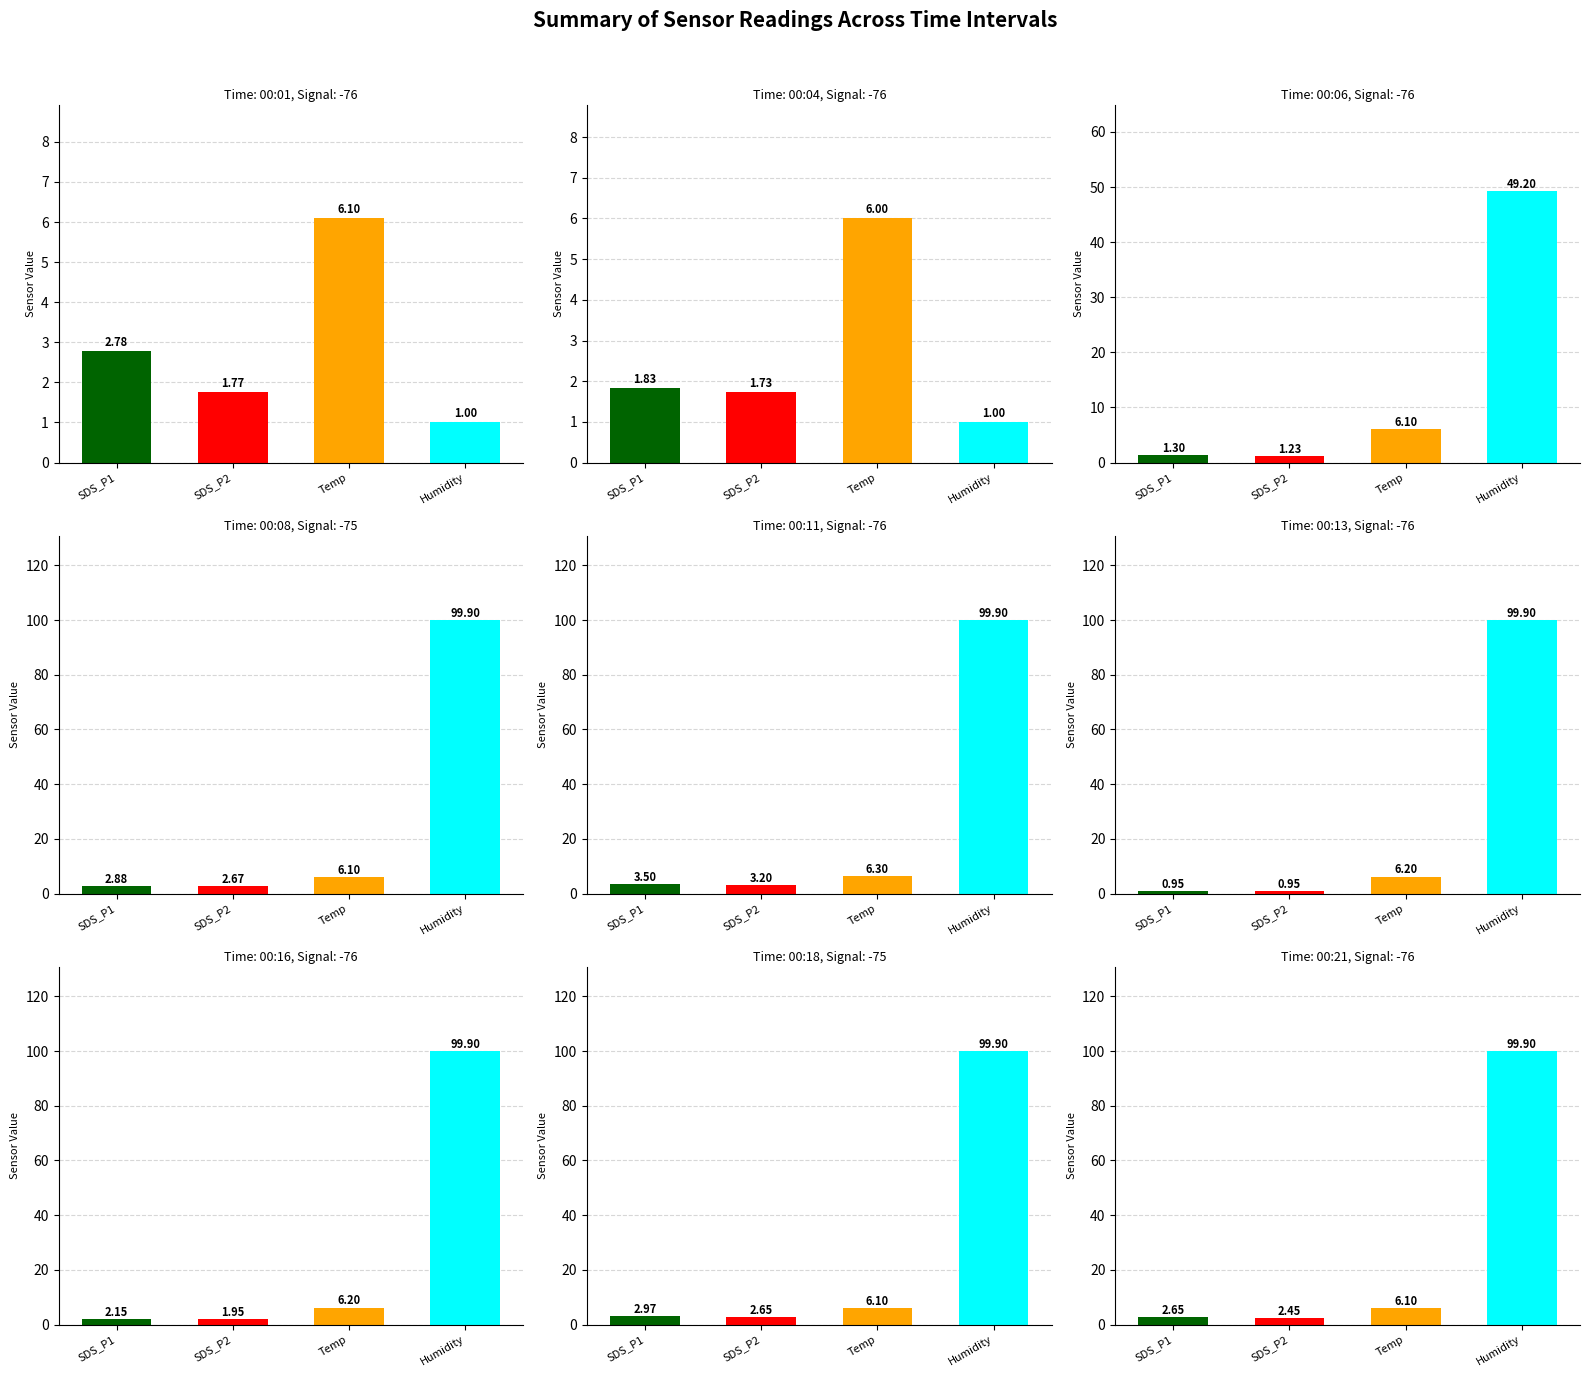

Count the Temp values in the range 6 to 7.

9